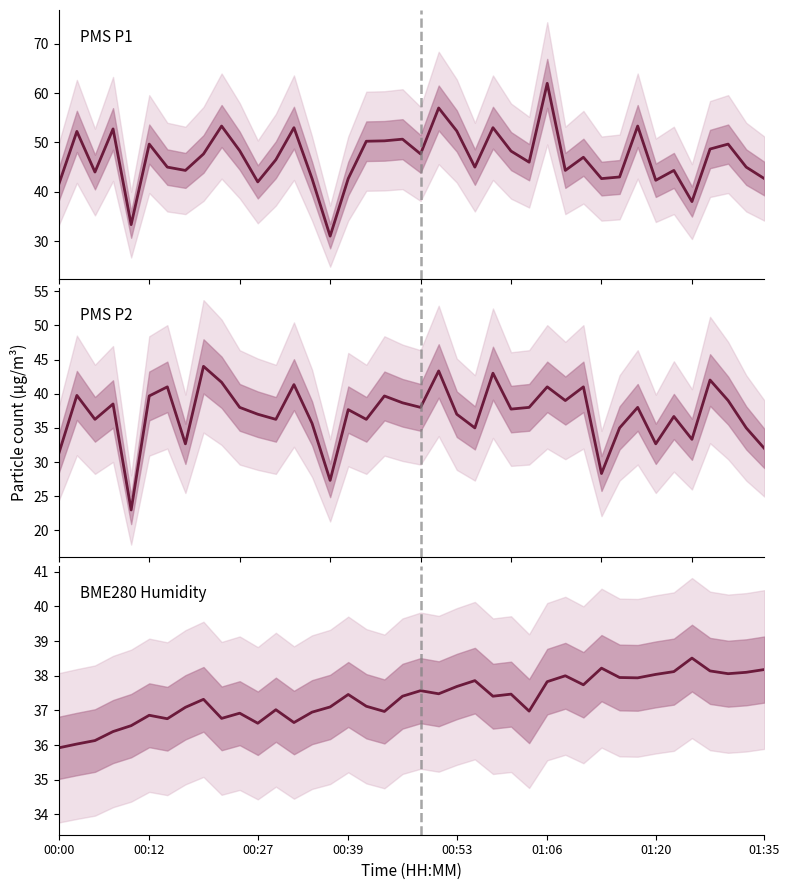

At which category is the sum across all series the highest?

01:06